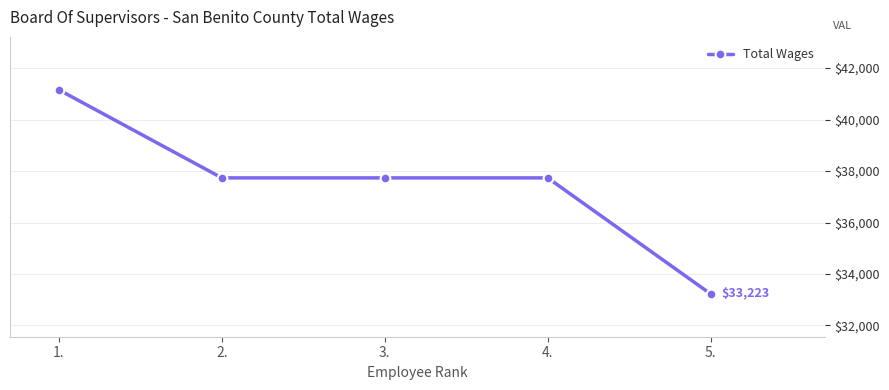

Between 1. and 4., which is larger?

1.